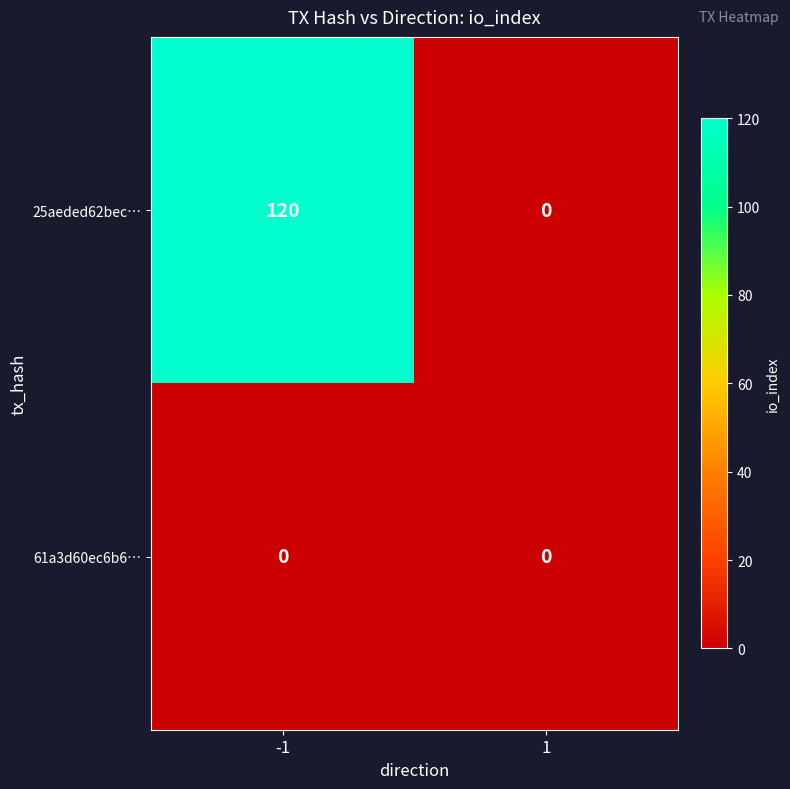

What is the average value of the 25aeded62bec… series?

60